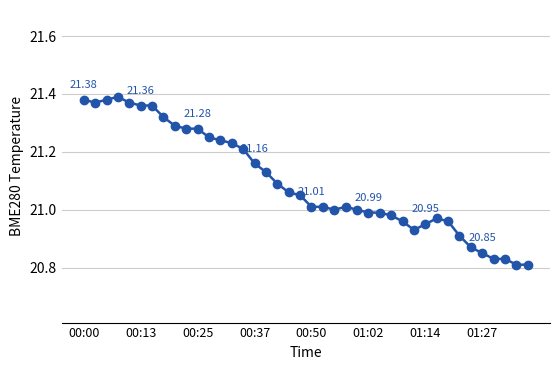

True or false: the data has more than 0 interior local peaks.

True